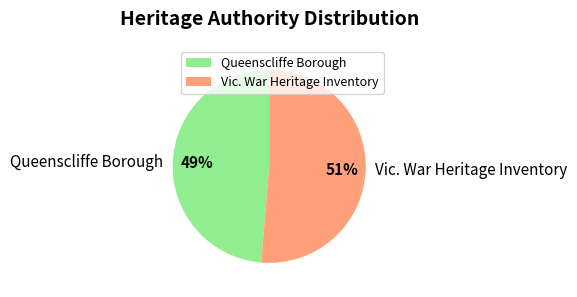

Combined, do Queenscliffe Borough and Vic. War Heritage Inventory account for over 50%?

Yes